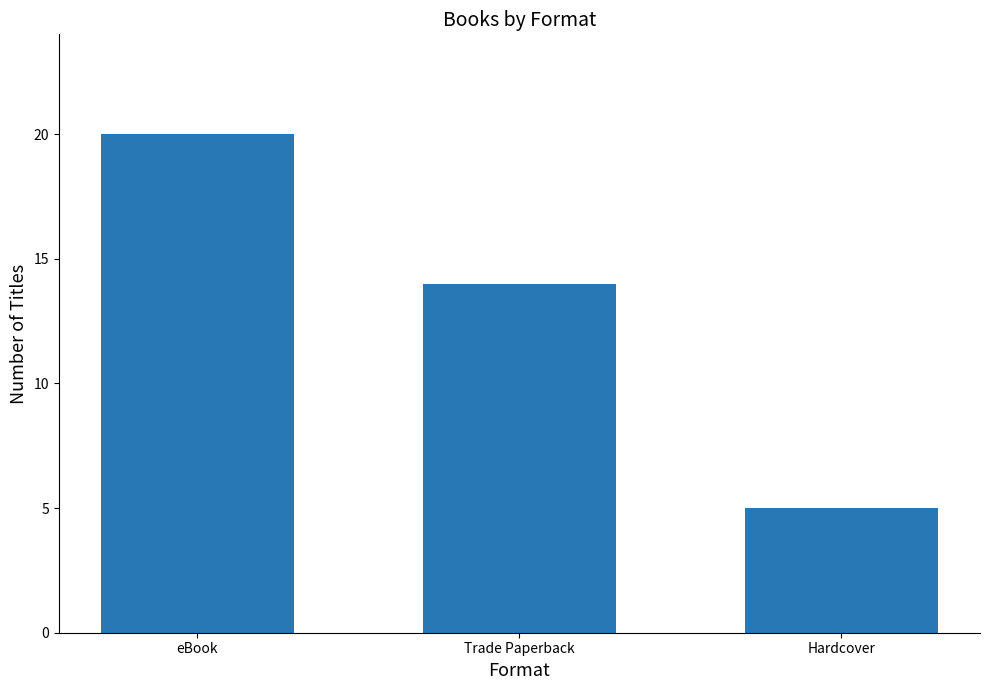

What position from the right is eBook?

3